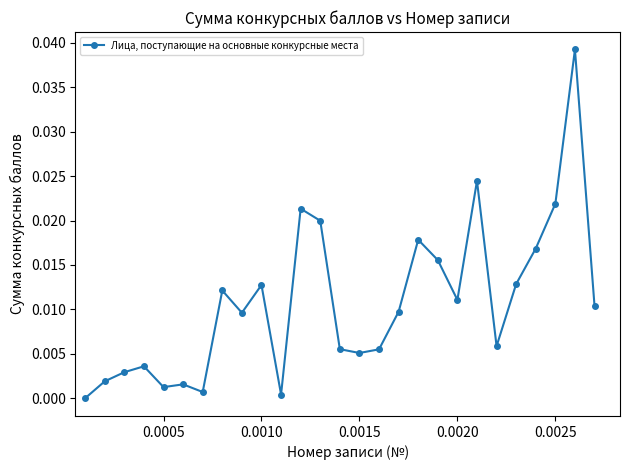

True or false: the data has more than 2 interior local peaks.

True